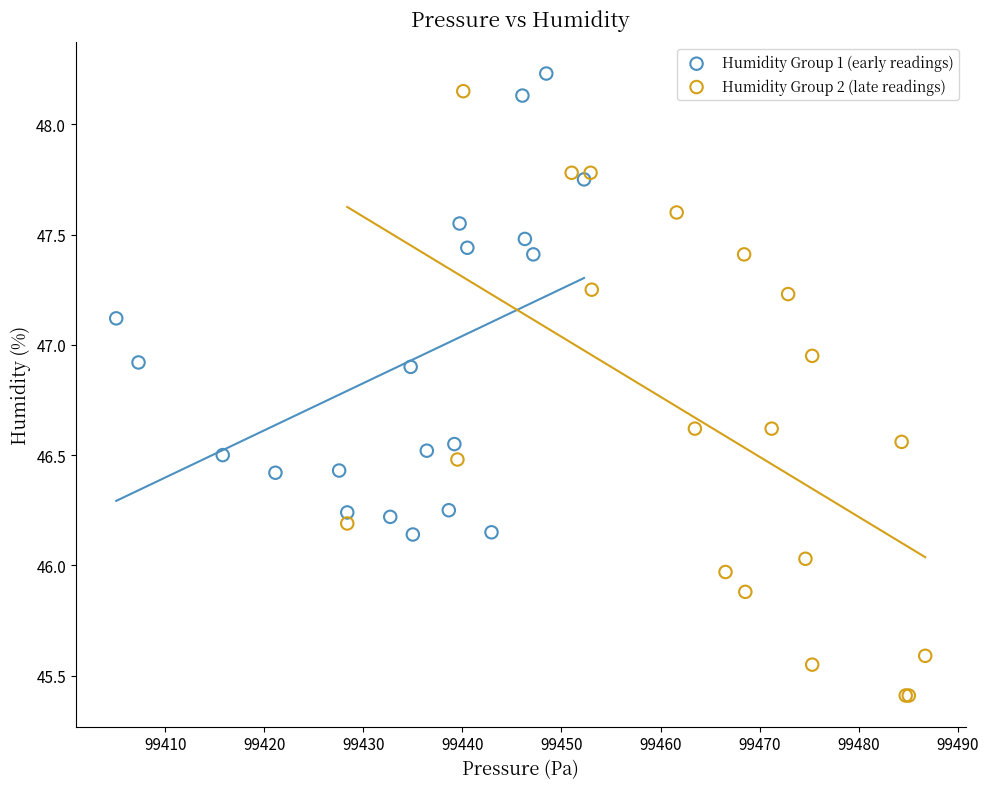

Which series has the largest Y range (max minus min)?

Humidity Group 2 (late readings)